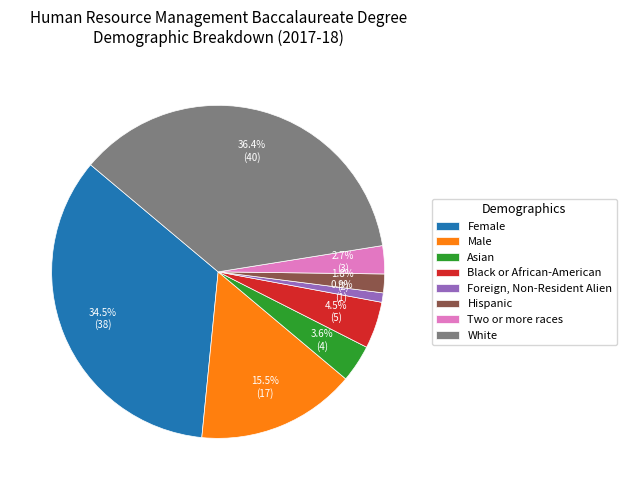

Between White and Black or African-American, which is larger?

White